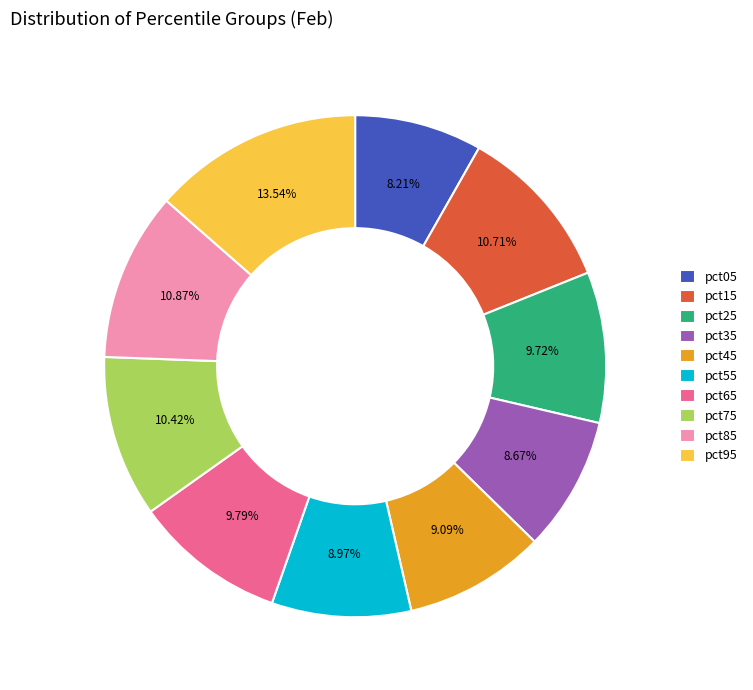

Count the number of slices in the pie.

10